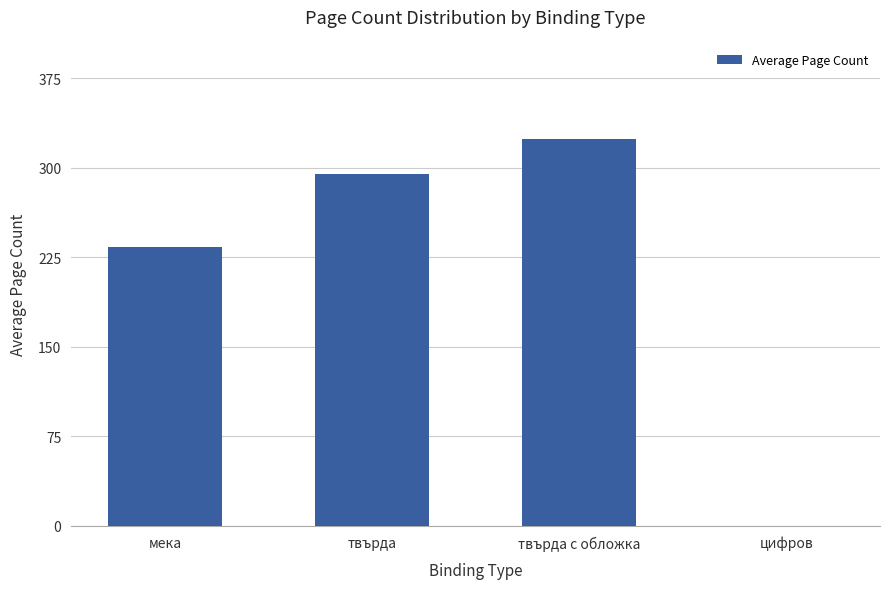

What is the difference between the values at мека and твърда?

61